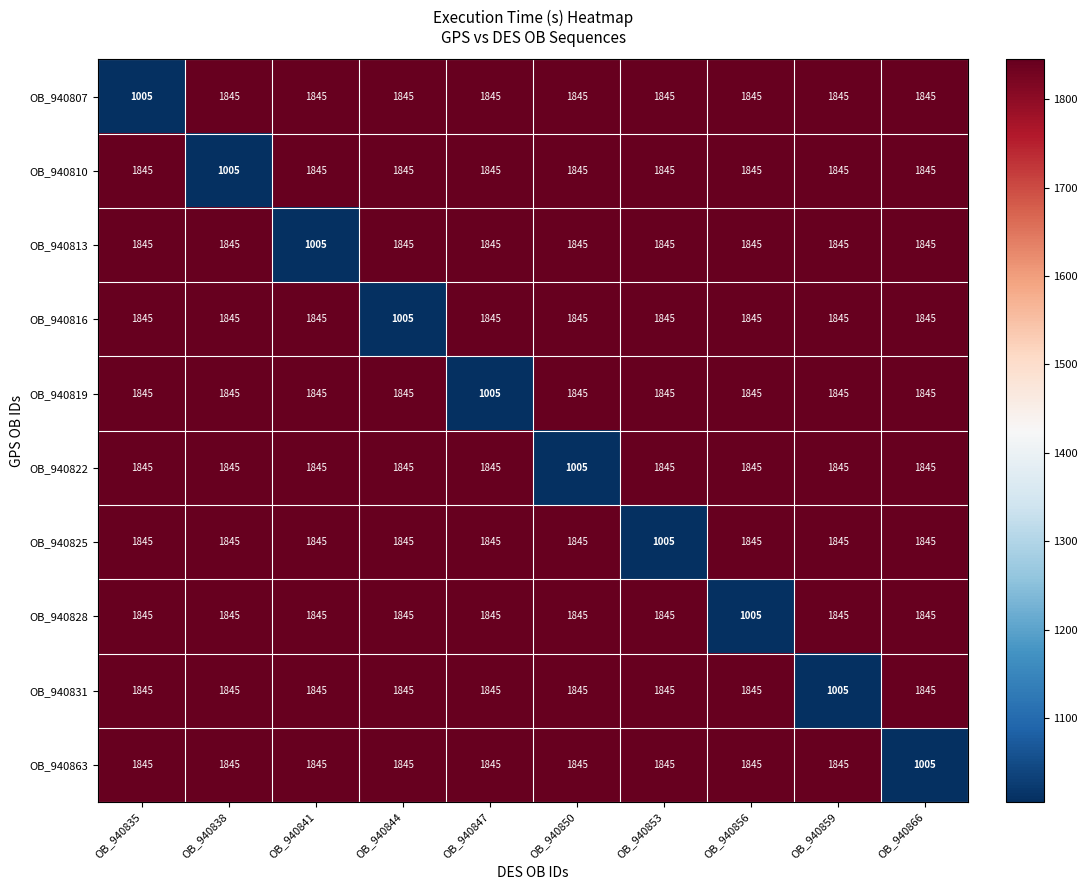

What is the minimum value for OB_940825?

1005